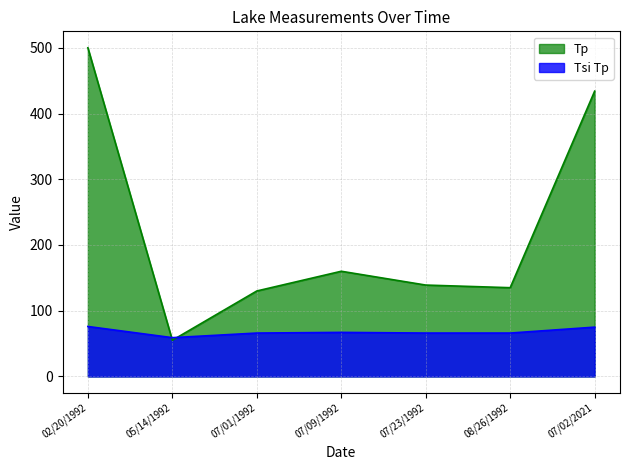

After their last crossing, which series has the higher values: Tsi Tp or Tp?

Tp